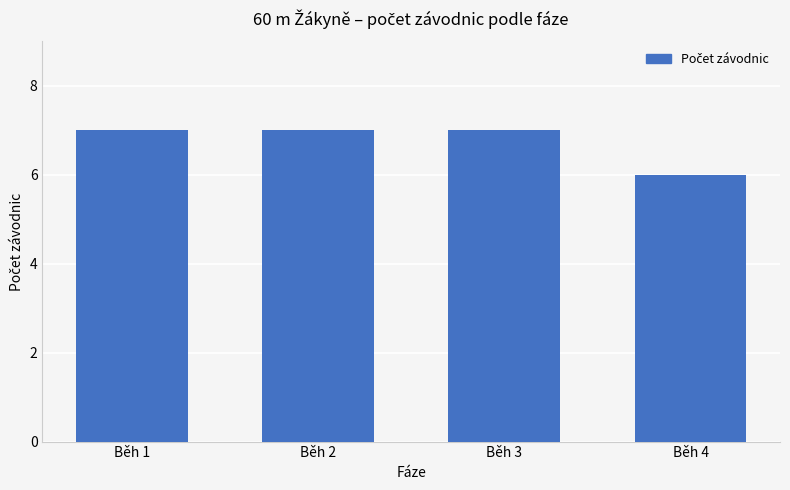

Read the value at Běh 3.

7